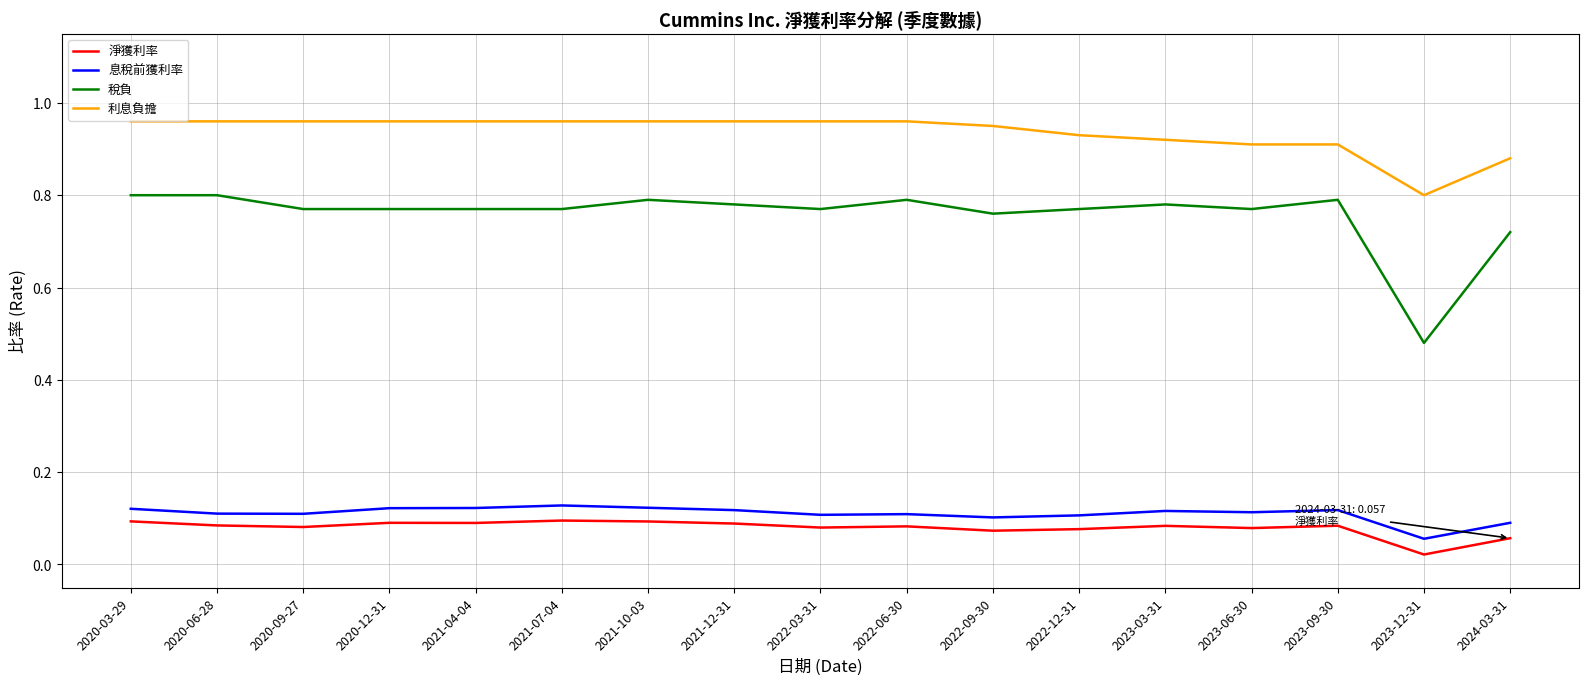

Which series has the widest spread of values?

稅負